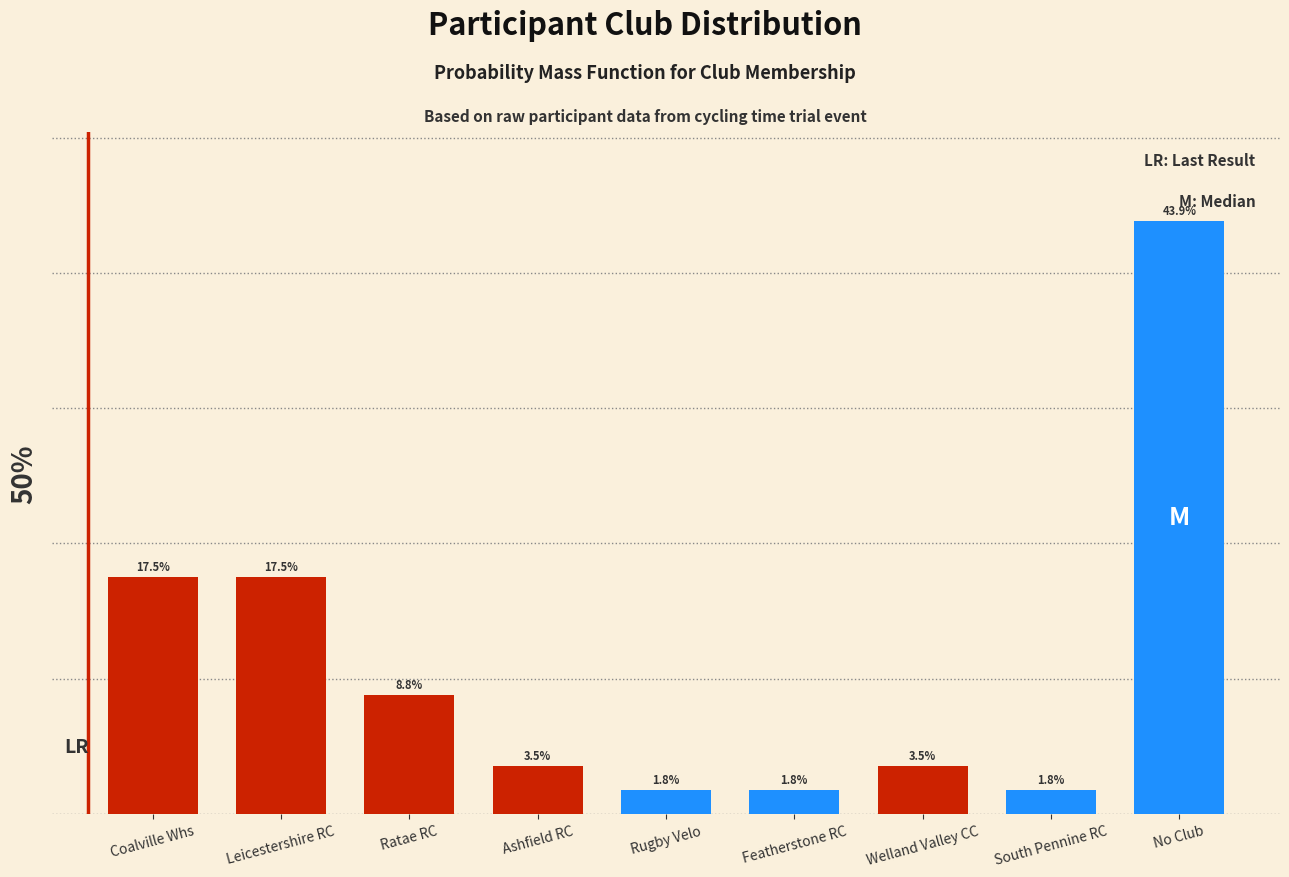

Between Coalville Whs and South Pennine RC, which is larger?

Coalville Whs